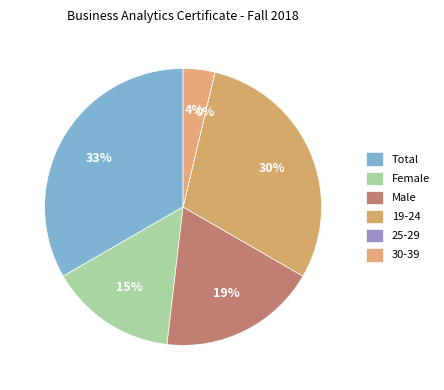

Is there a majority slice in this chart?

No